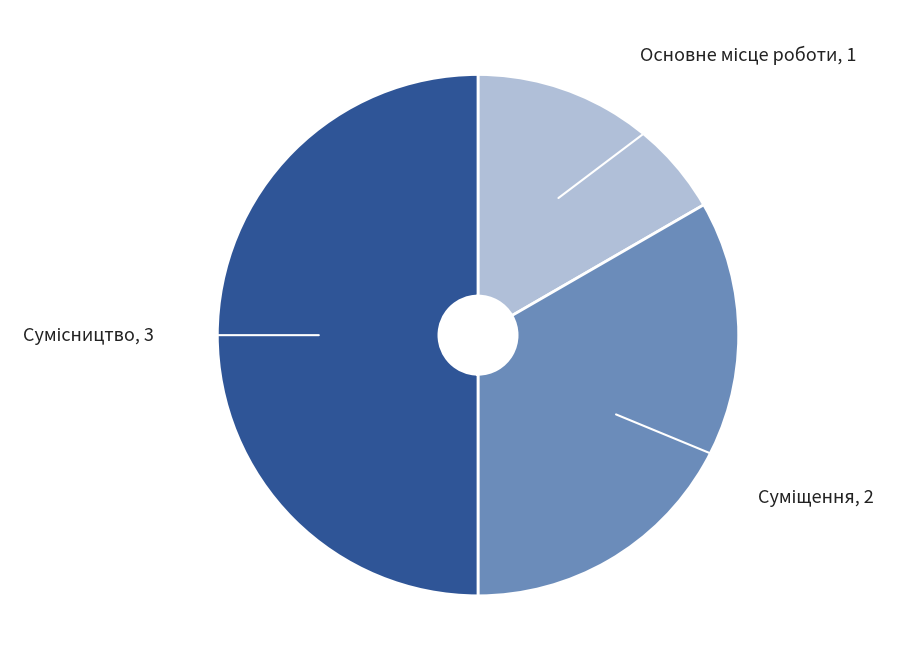

Is there a majority slice in this chart?

No